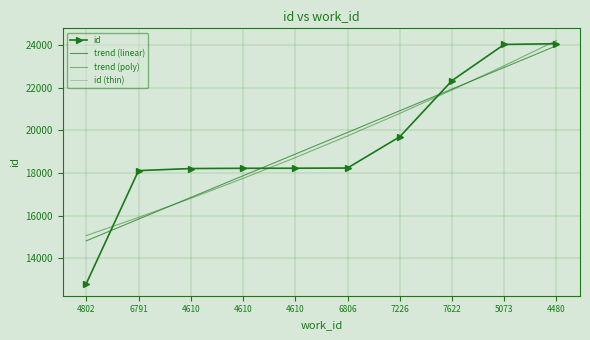

What is the label of the 5th point from the right?

6806